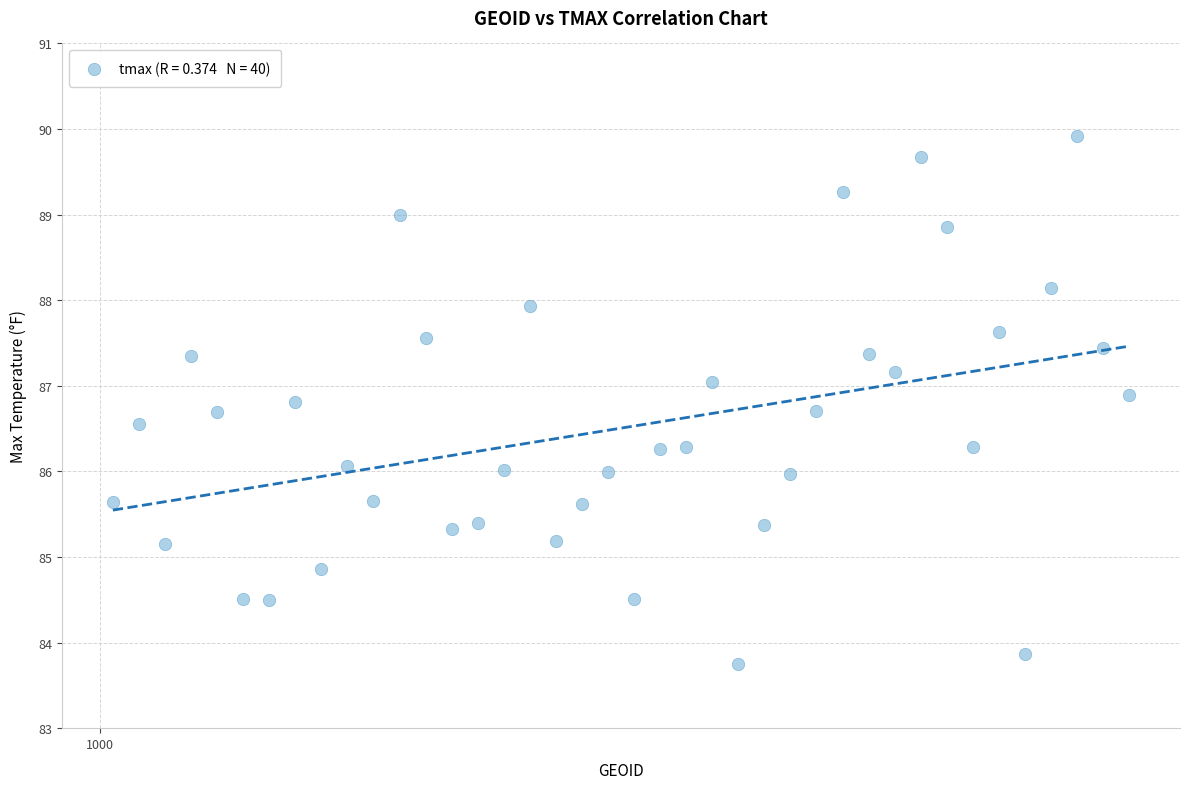

What is the range of Y values (max minus min)?

6.2